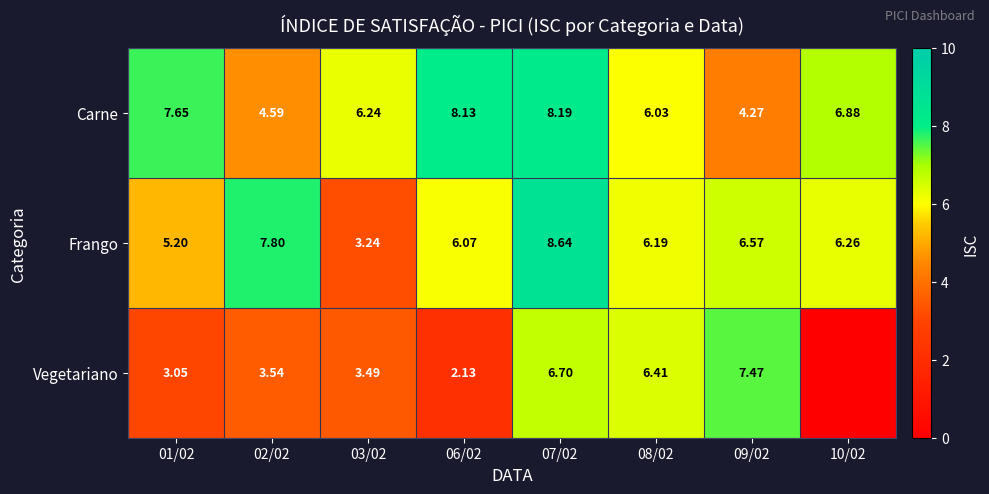

At which label does Carne reach its minimum?

09/02